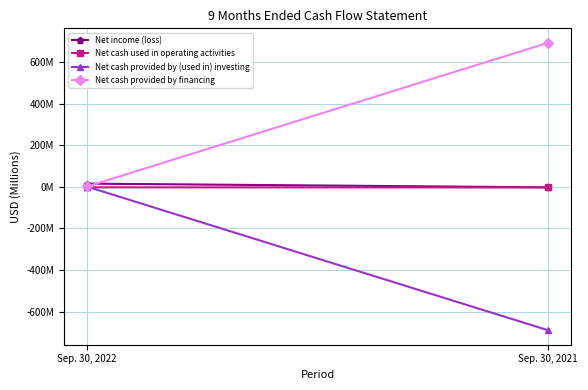

Which series has the widest spread of values?

Net cash provided by financing